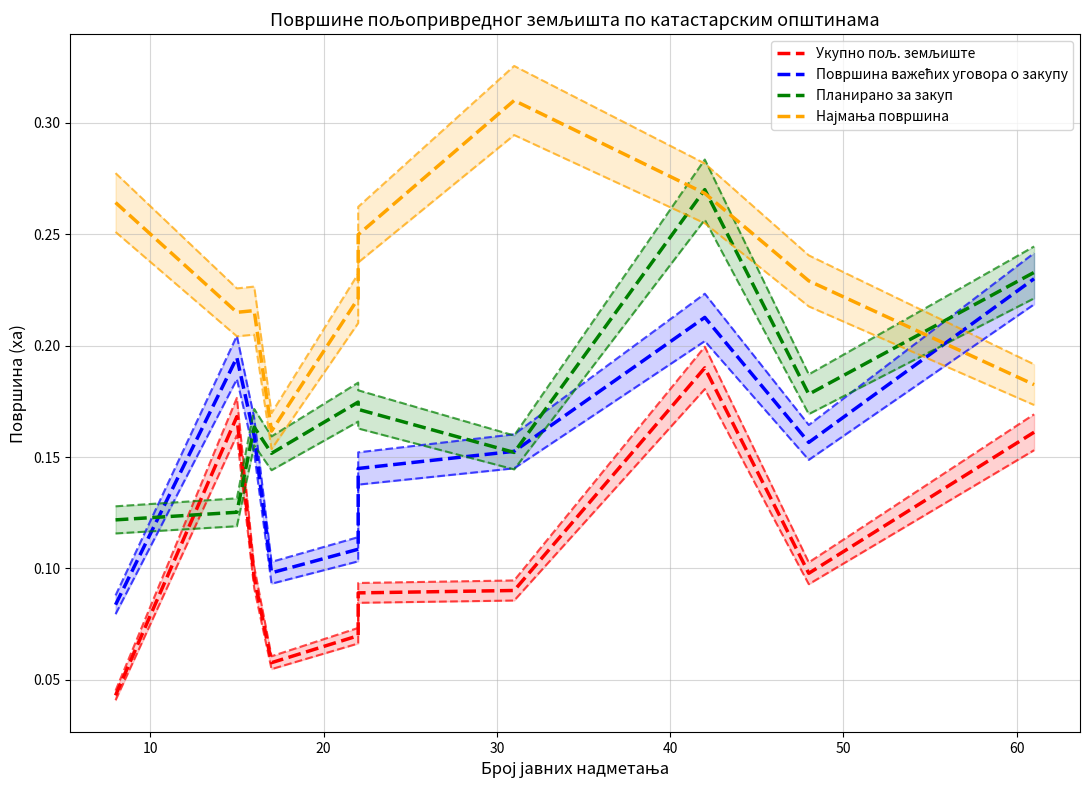

What is the maximum value shown in the chart?

0.3